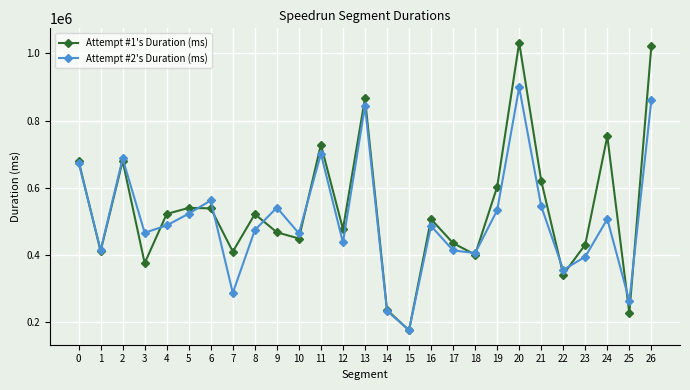

True or false: Attempt #1's Duration (ms) has a value of 728383 at 11.

True